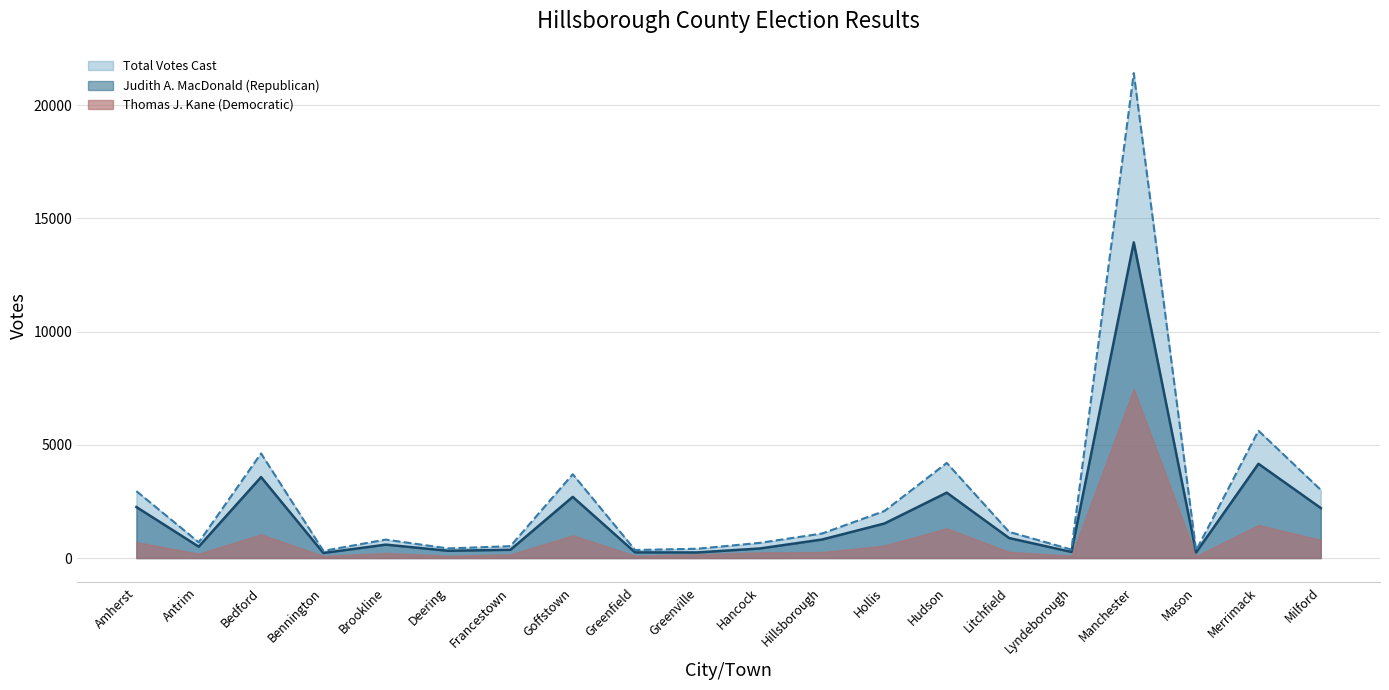

What is the minimum value for Judith A. MacDonald (Republican)?

223